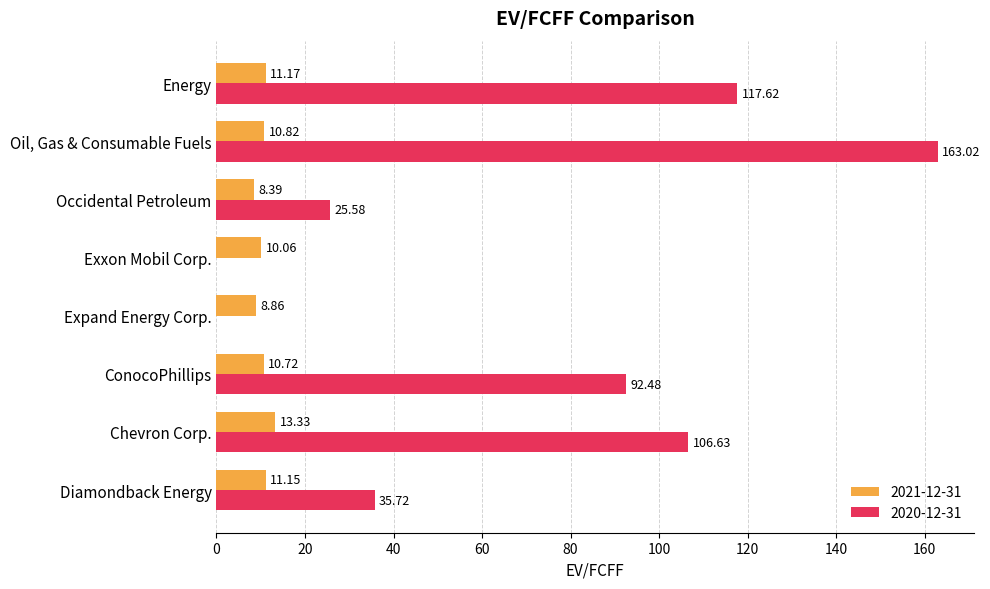

Which category has the highest value in the 2021-12-31 series?

Chevron Corp.